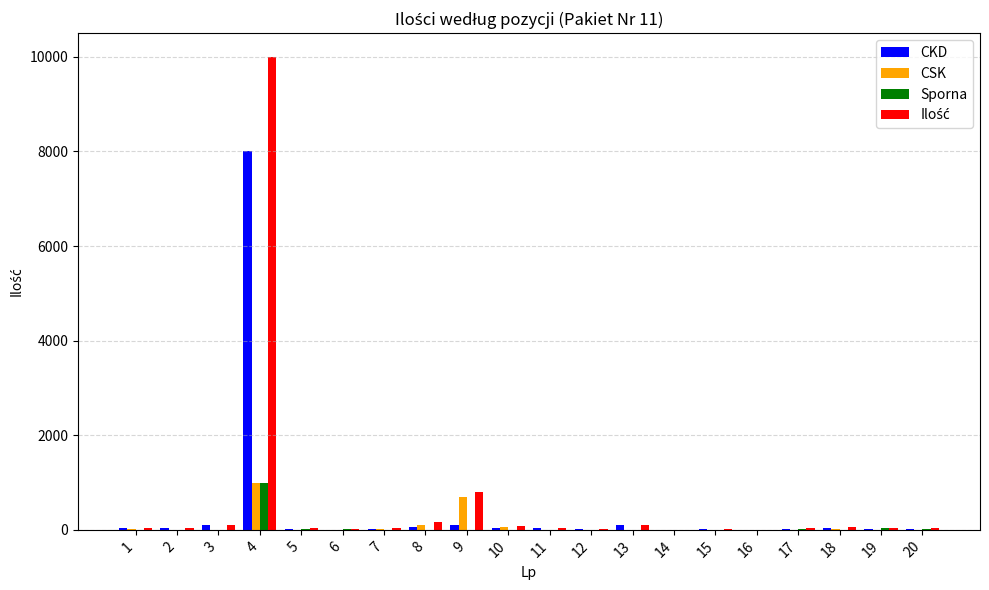

What is the sum of all CKD values?

8645